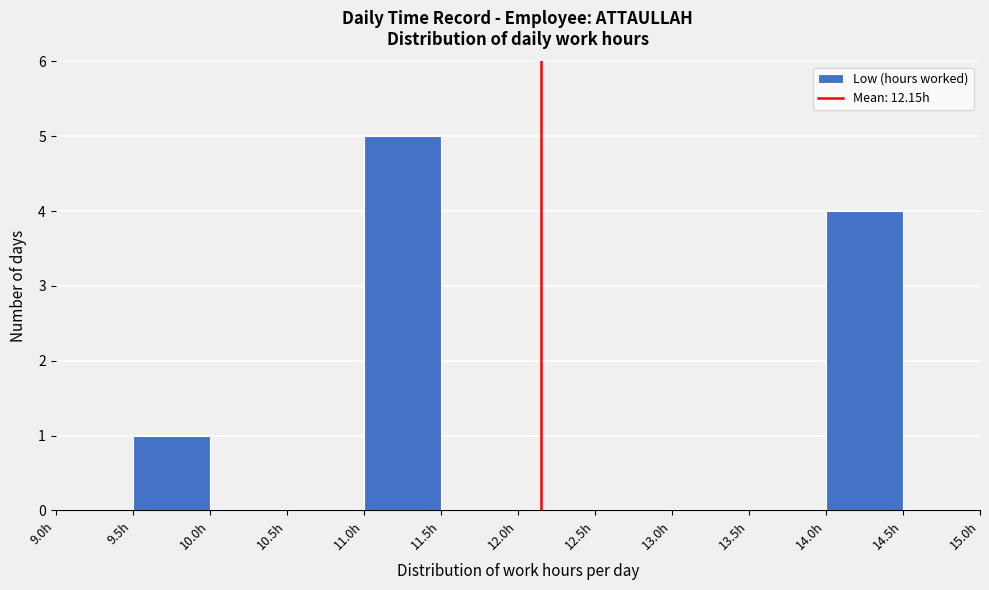

Reading left to right, transcribe this chart: for each bar, give the range it covers on the x-axis and its height. The values are not printed on the chart, so give them approximately, as read against the axis.

9.0 to 9.5: 0
9.5 to 10.0: 1
10.0 to 10.5: 0
10.5 to 11.0: 0
11.0 to 11.5: 5
11.5 to 12.0: 0
12.0 to 12.5: 0
12.5 to 13.0: 0
13.0 to 13.5: 0
13.5 to 14.0: 0
14.0 to 14.5: 4
14.5 to 15.0: 0